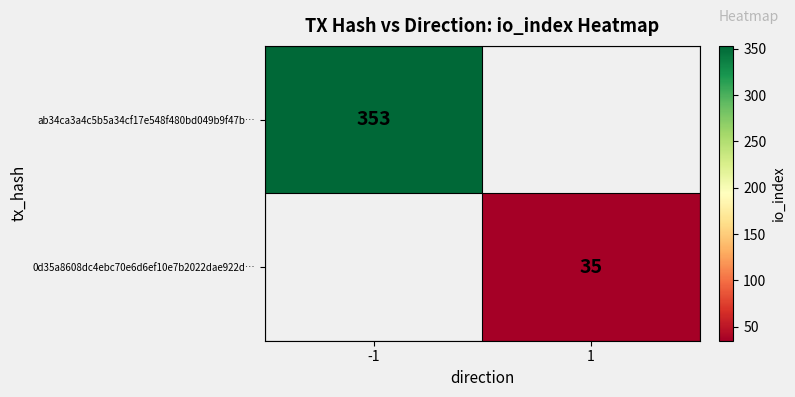

The 0d35a8608dc4ebc70e6d6ef10e7b2022dae922d… series shows 8 at 1. True or false?

False